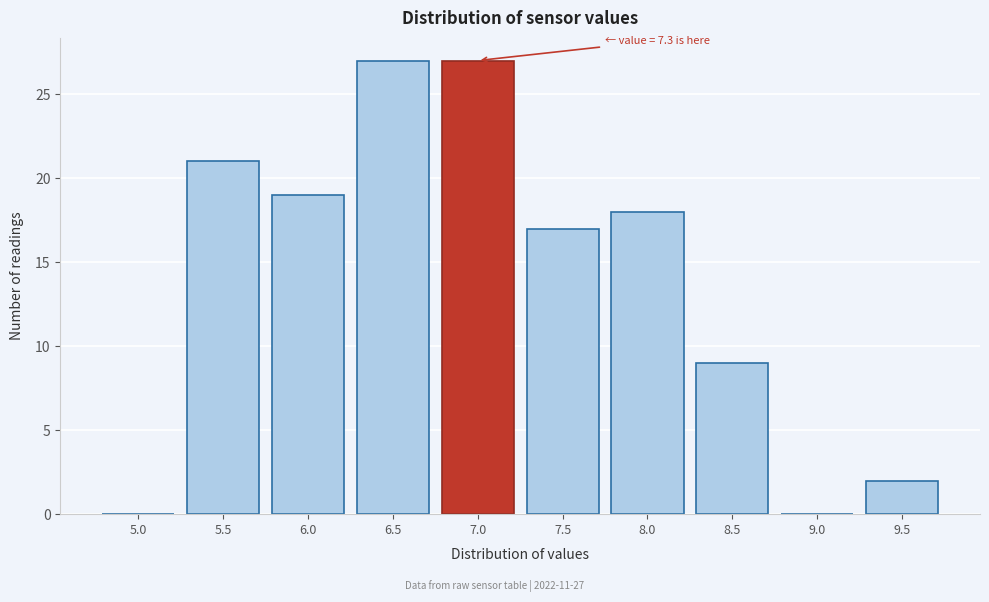

What is the sum of the values at 6.0 and 6.5?

46